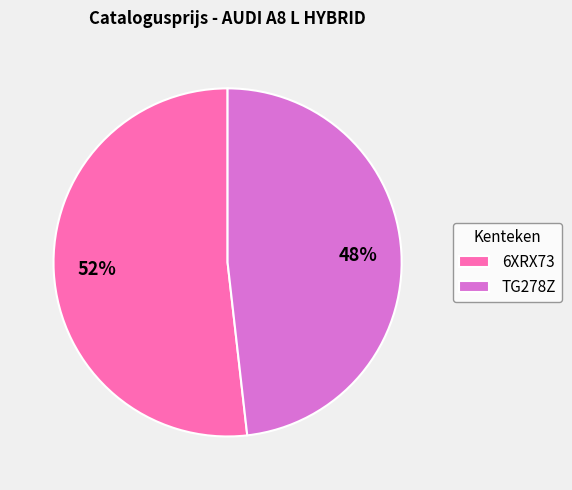

To the nearest percent, what is the combined percentage of TG278Z and 6XRX73?

100%